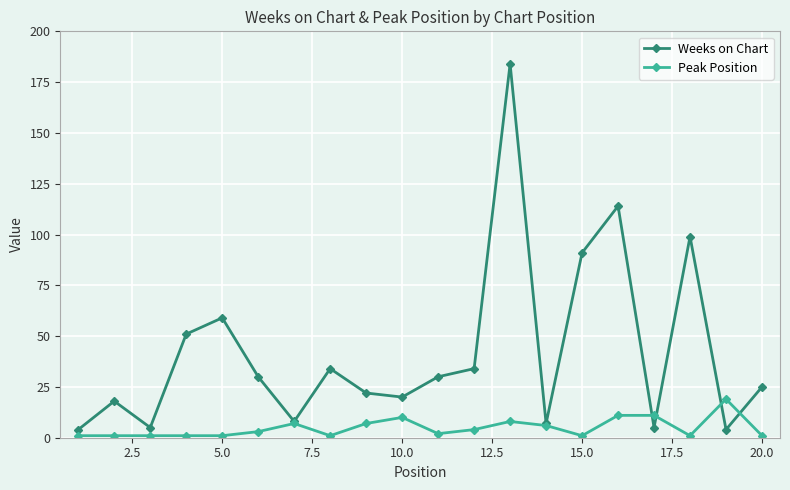

What is the sum of all Peak Position values?

97